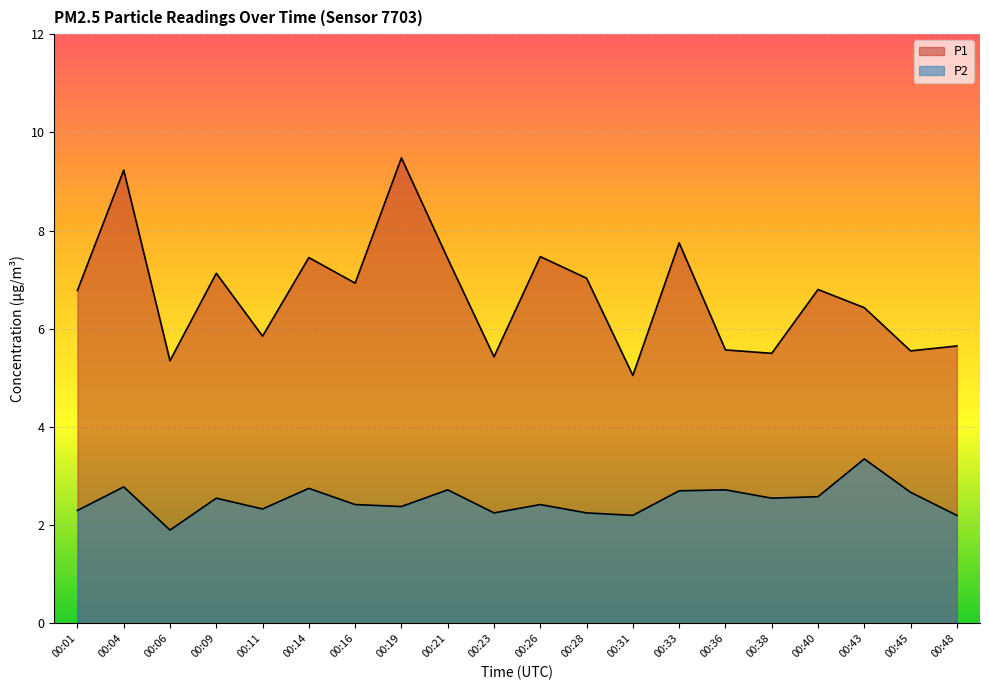

Which series has the largest total across all categories?

P1